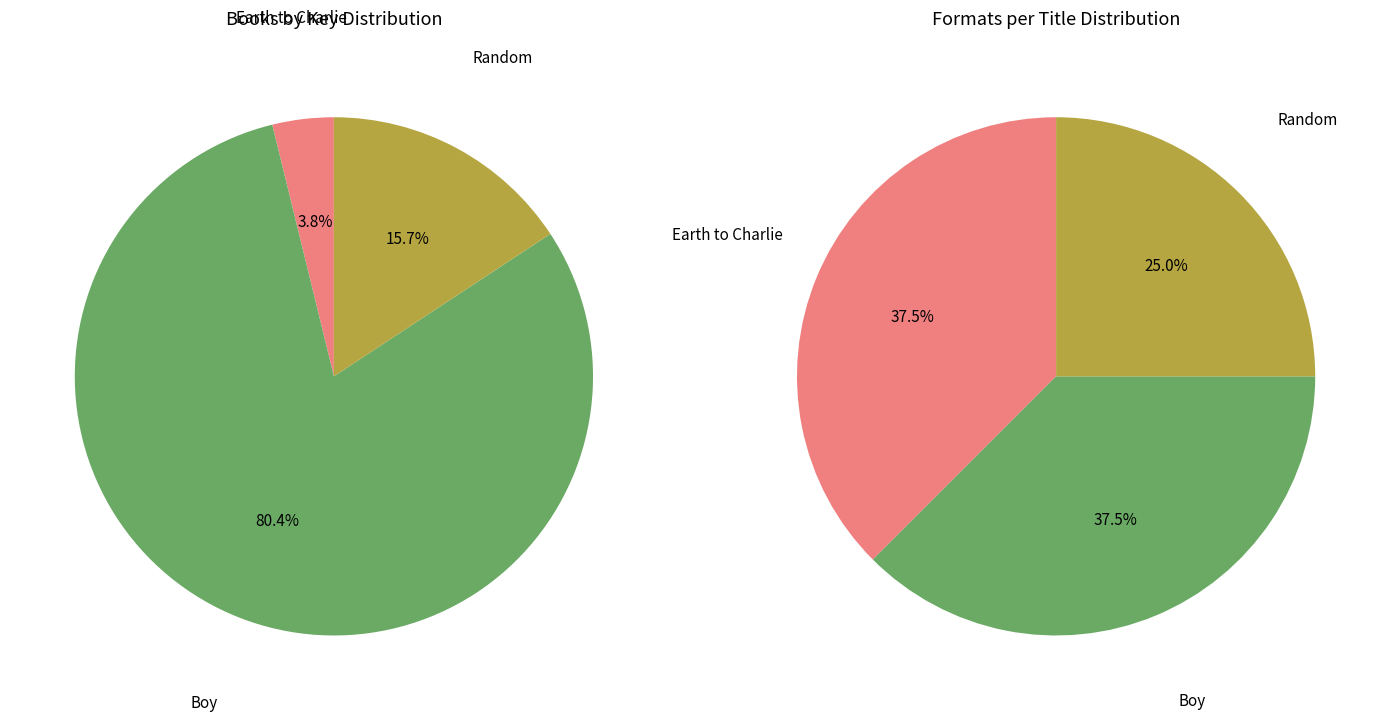

Which category has the smallest portion of the pie?

Earth to Charlie